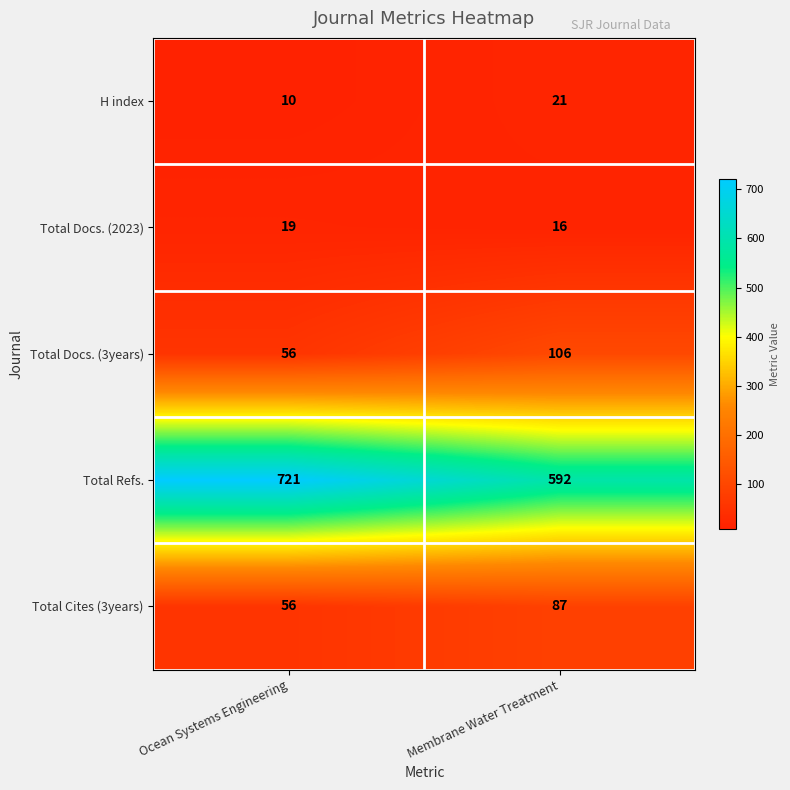

Which series changed the most between Ocean Systems Engineering and Membrane Water Treatment?

Total Refs.